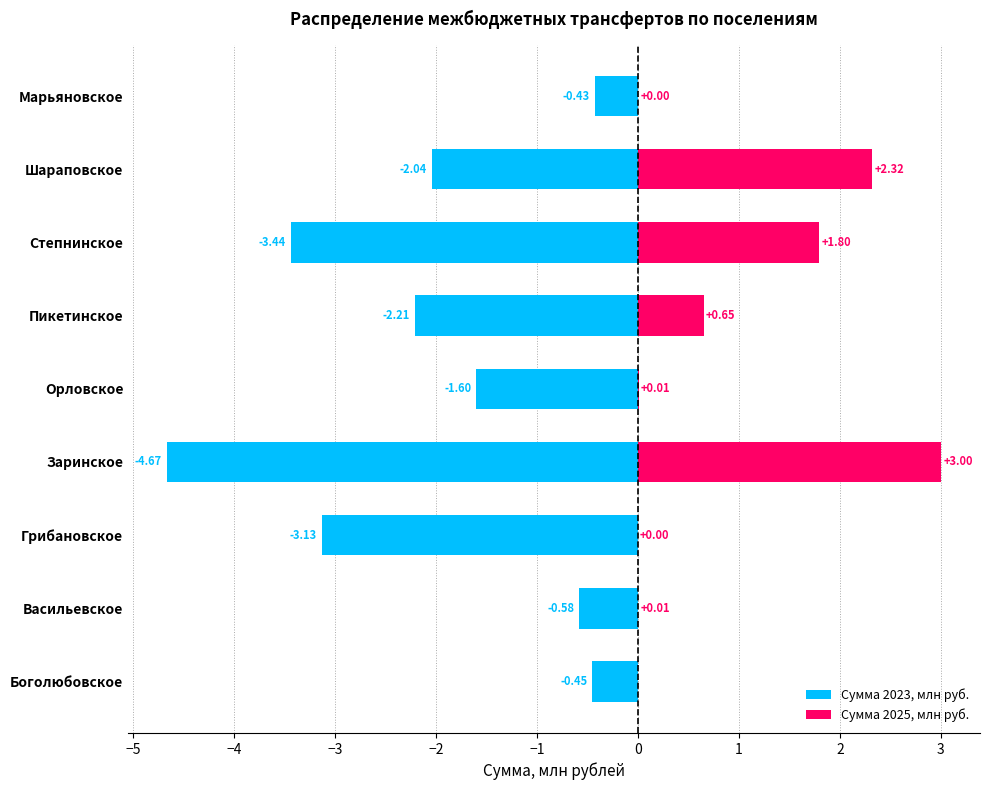

How many distinct data groups are displayed?

2